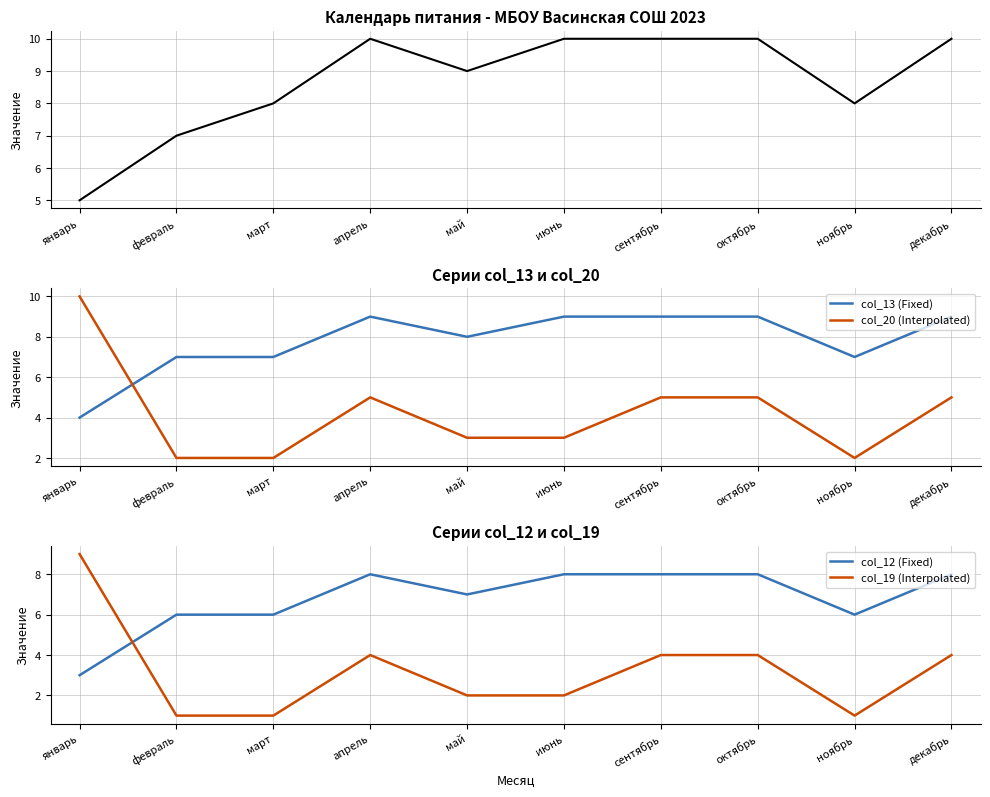

What is the highest value of the col_20 (Interpolated) series?

10